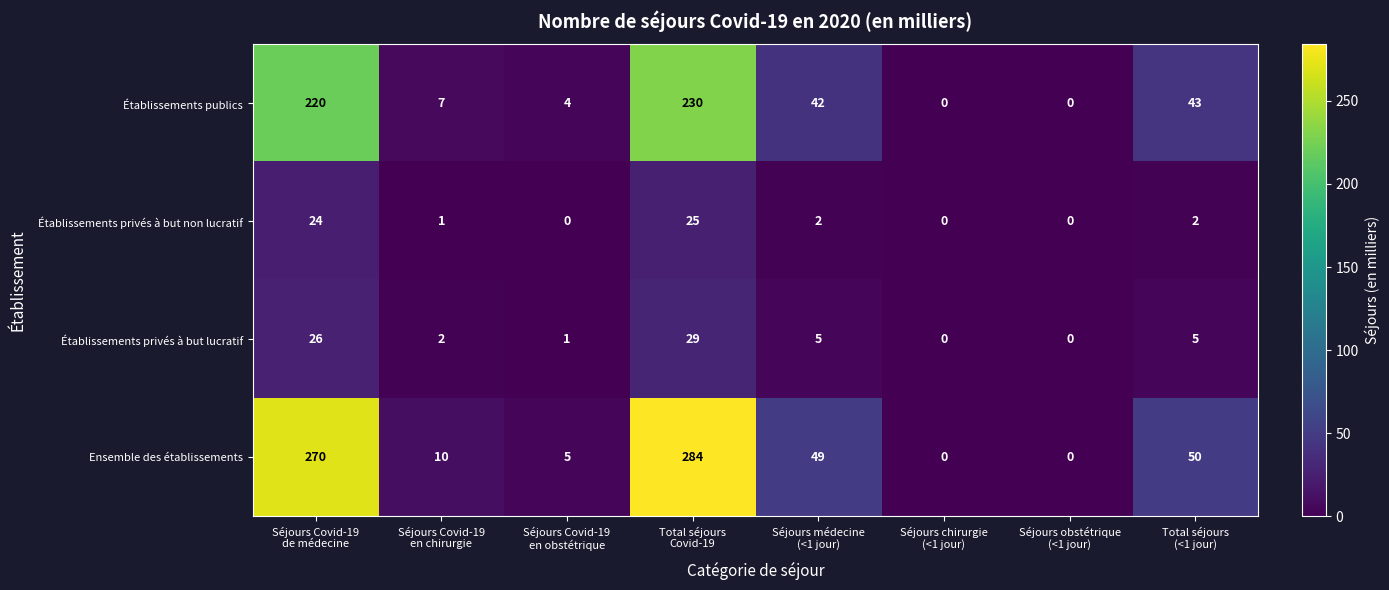

At how many categories does at least one series exceed 36?

4